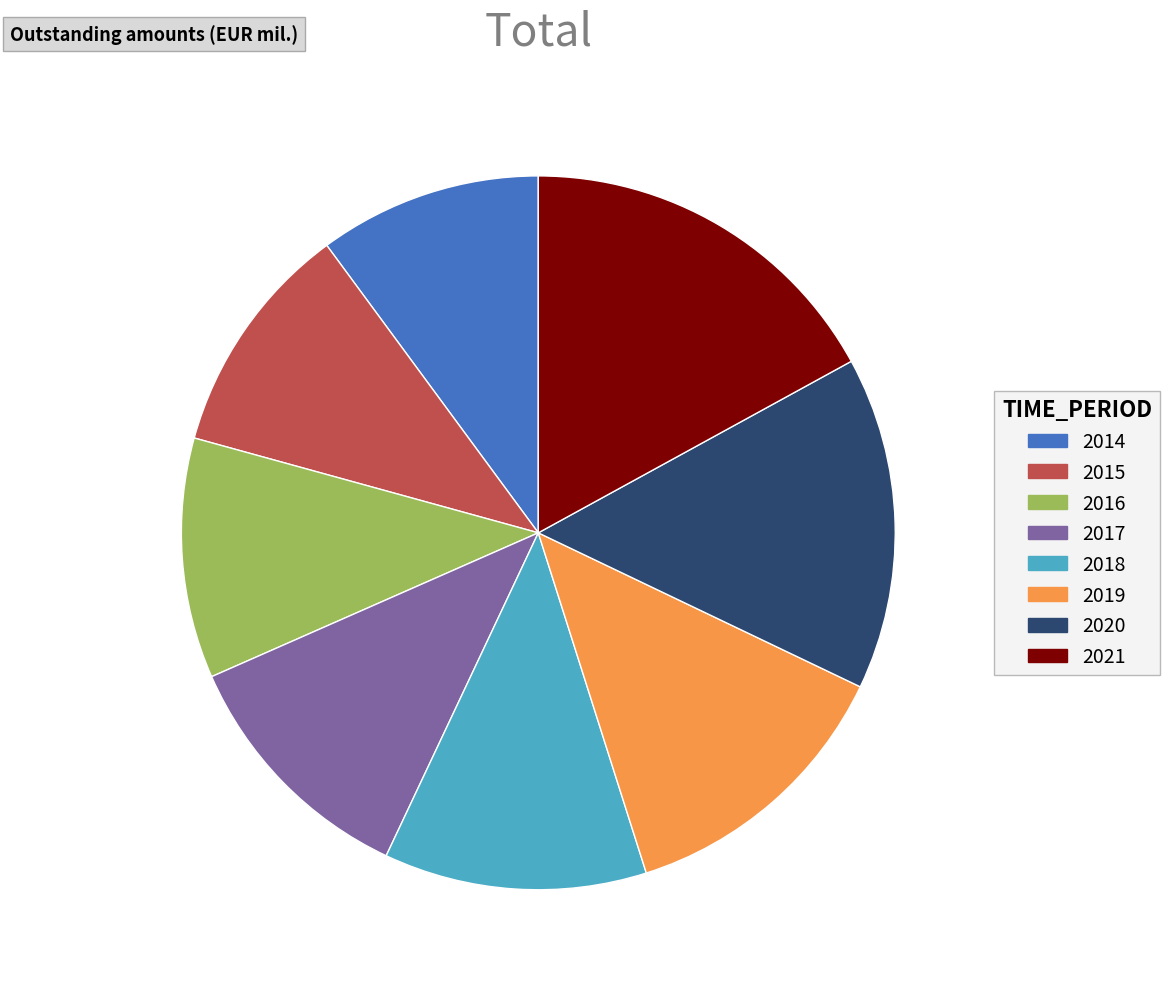

True or false: 2018 accounts for 1% of the total.

False